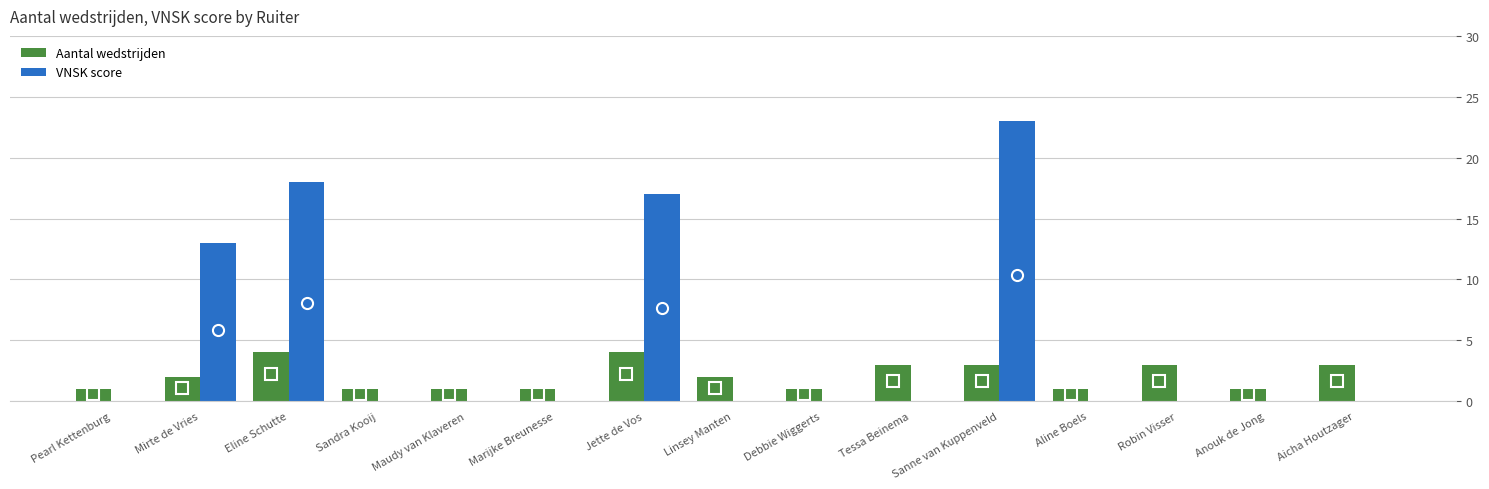

The value of Aantal wedstrijden at Pearl Kettenburg is 2. True or false?

False